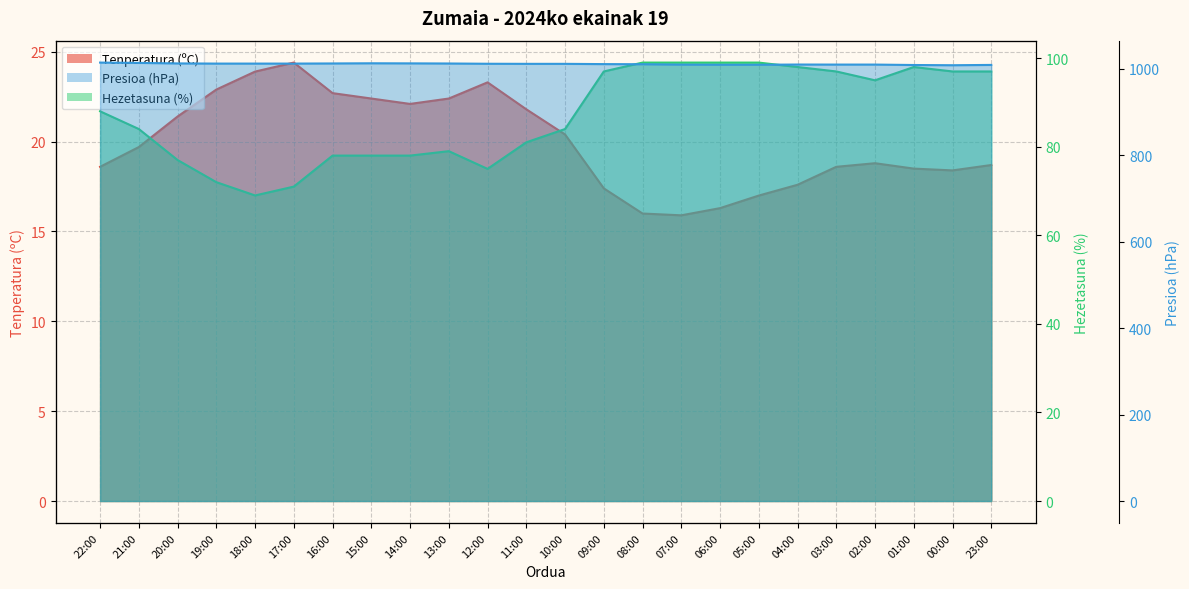

What is the difference between the maximum and second lowest values in the Presioa (hPa) series?

5.6